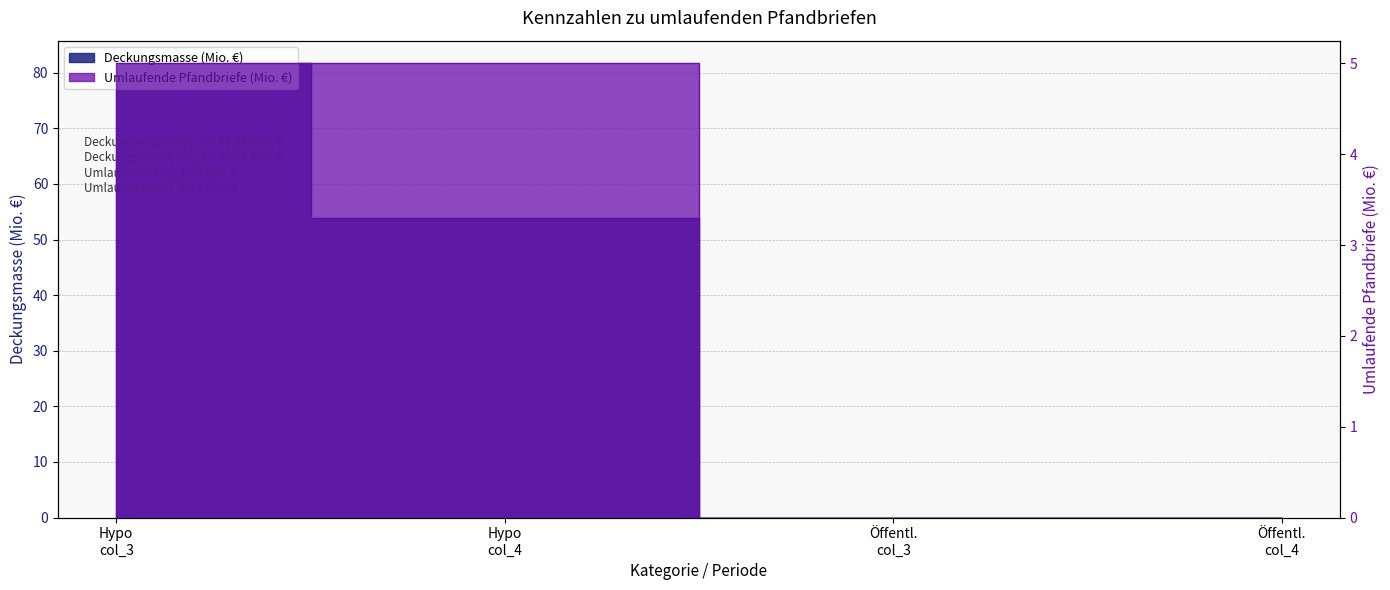

Which has a higher value, Öffentl. col_4 or Hypo col_3?

Hypo col_3